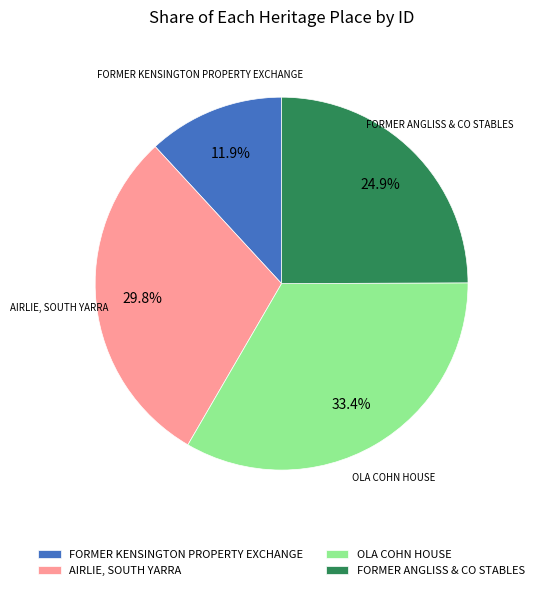

How many slices are in this pie chart?

4